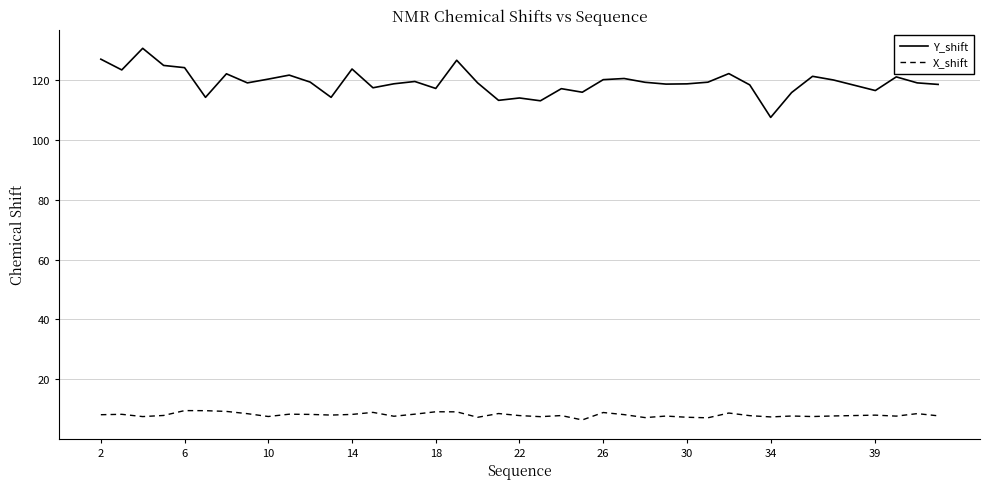

True or false: X_shift and Y_shift cross at least once.

False